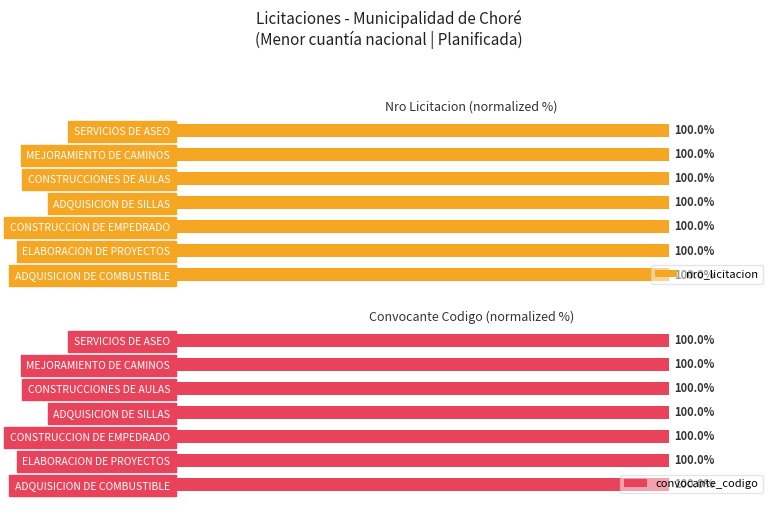

How many bars are there in total?

14